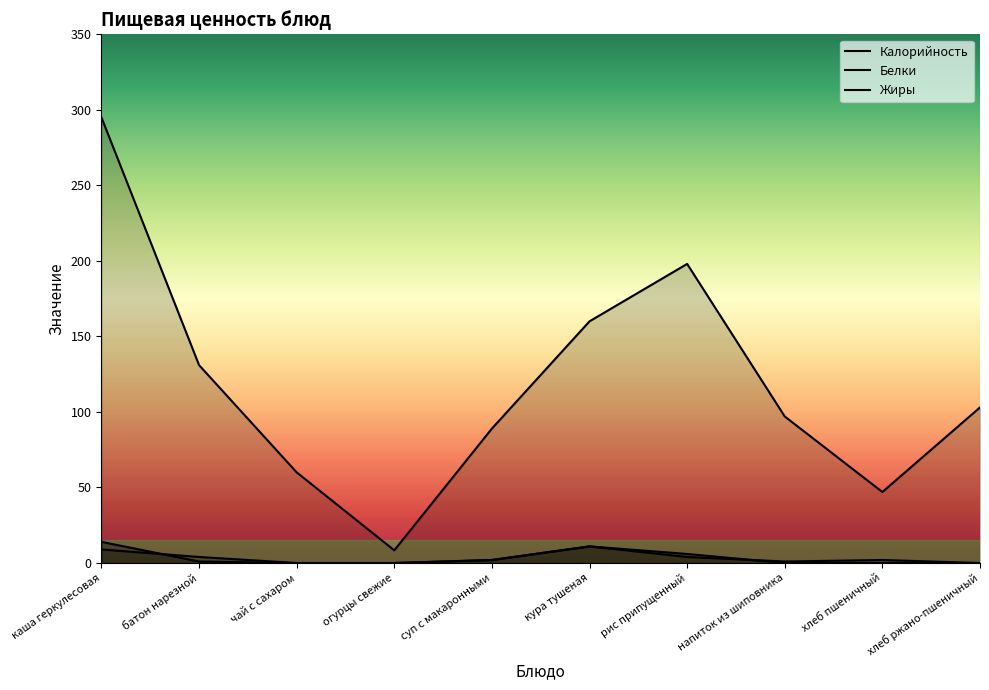

What is the label of the 5th point from the left?

суп с макаронными